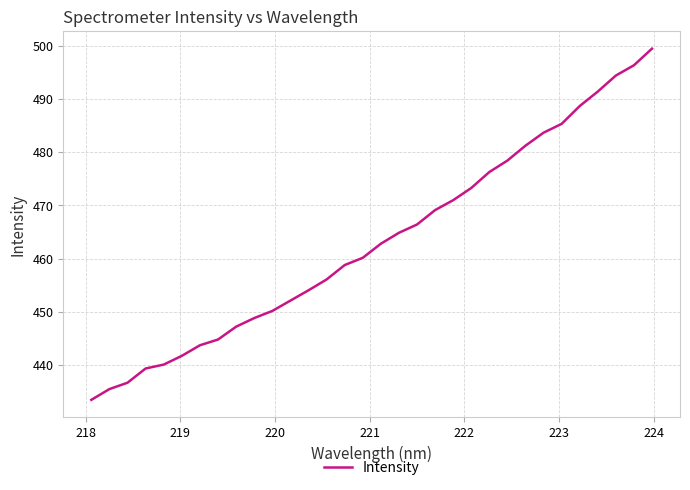

How many categories are shown in the chart?

32